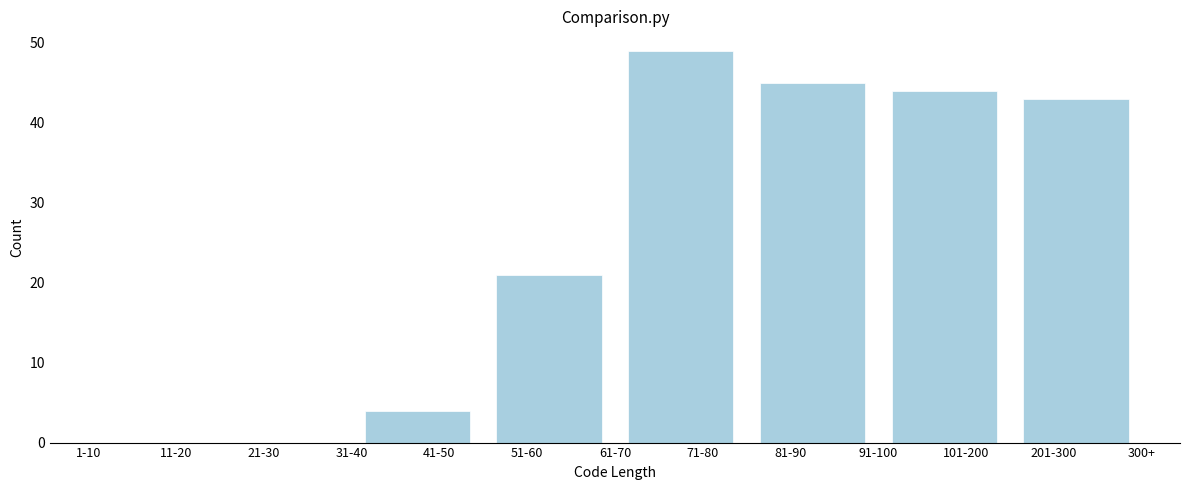

Reading right to left, what are all the values shown in this chart?

201-300=43	101-200=44	81-90=45	71-80=49	51-60=21	41-50=4	21-30=0	11-20=0